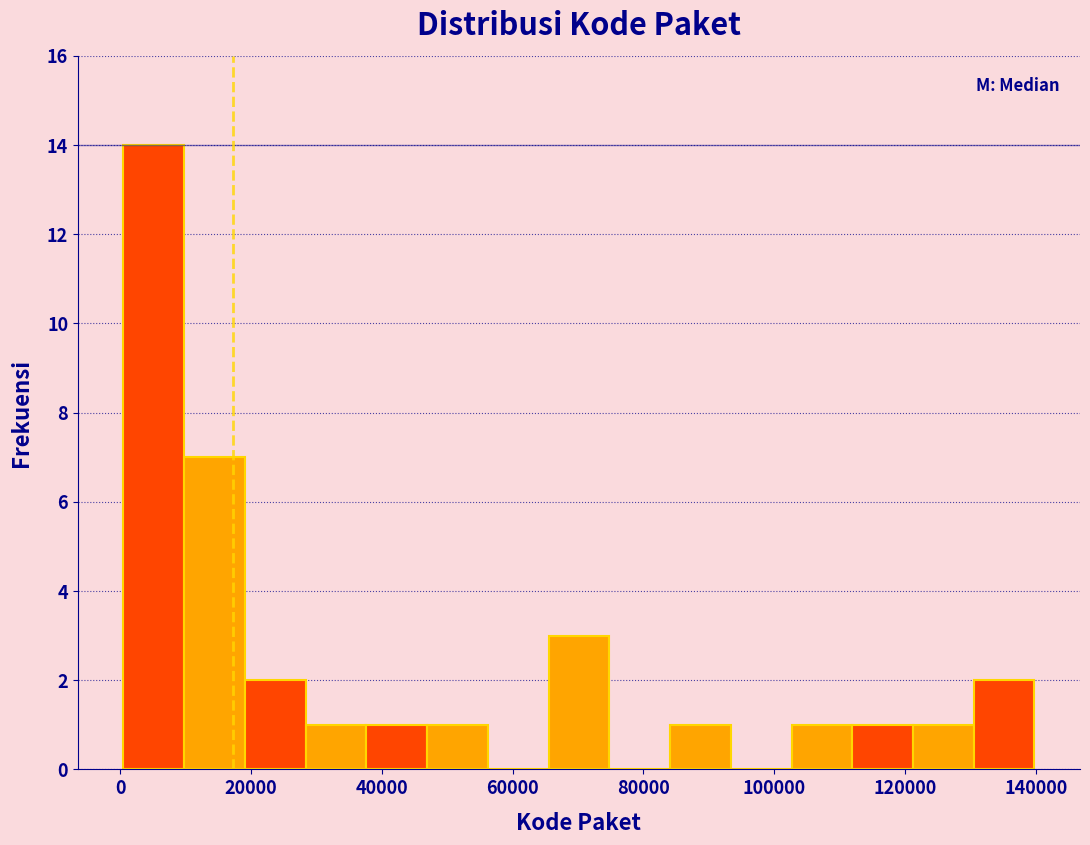

Reading left to right, list every bar in this chart as the range it spans on the x-axis followed by its height. Neither the bar edges nor the heights are printed on the chart, so give them approximately, as read against the axes.

0 to 10000: 14
10000 to 20000: 7
20000 to 28000: 2
28000 to 38000: 1
38000 to 46000: 1
46000 to 56000: 1
56000 to 66000: 0
66000 to 74000: 3
74000 to 84000: 0
84000 to 94000: 1
94000 to 102000: 0
102000 to 112000: 1
112000 to 122000: 1
122000 to 130000: 1
130000 to 140000: 2